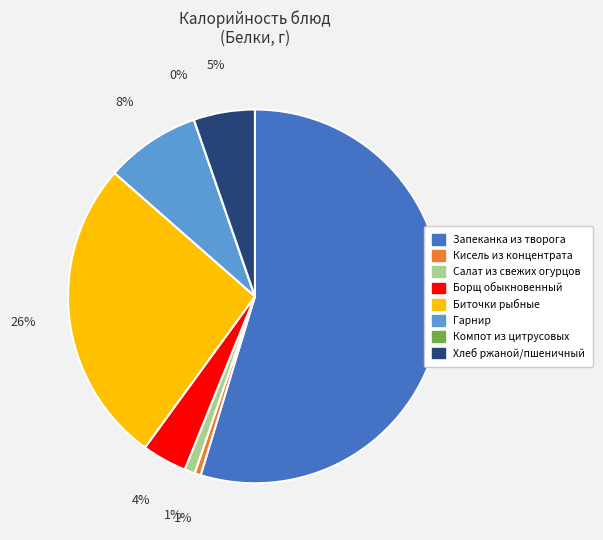

True or false: Биточки рыбные accounts for 34% of the total.

False